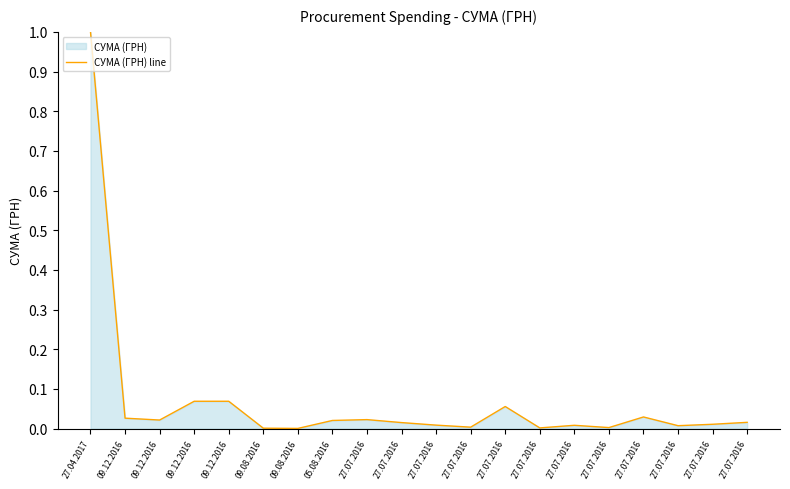

Reading right to left, list all the values displayed in this chart.

27.07.2016=0.0	27.07.2016=0.0	27.07.2016=0.0	27.07.2016=0.0	27.07.2016=0.0	27.07.2016=0.0	27.07.2016=0.0	27.07.2016=0.1	27.07.2016=0.0	27.07.2016=0.0	27.07.2016=0.0	27.07.2016=0.0	05.08.2016=0.0	09.08.2016=0.0	09.08.2016=0.0	09.12.2016=0.1	09.12.2016=0.1	09.12.2016=0.0	09.12.2016=0.0	27.04.2017=1.0